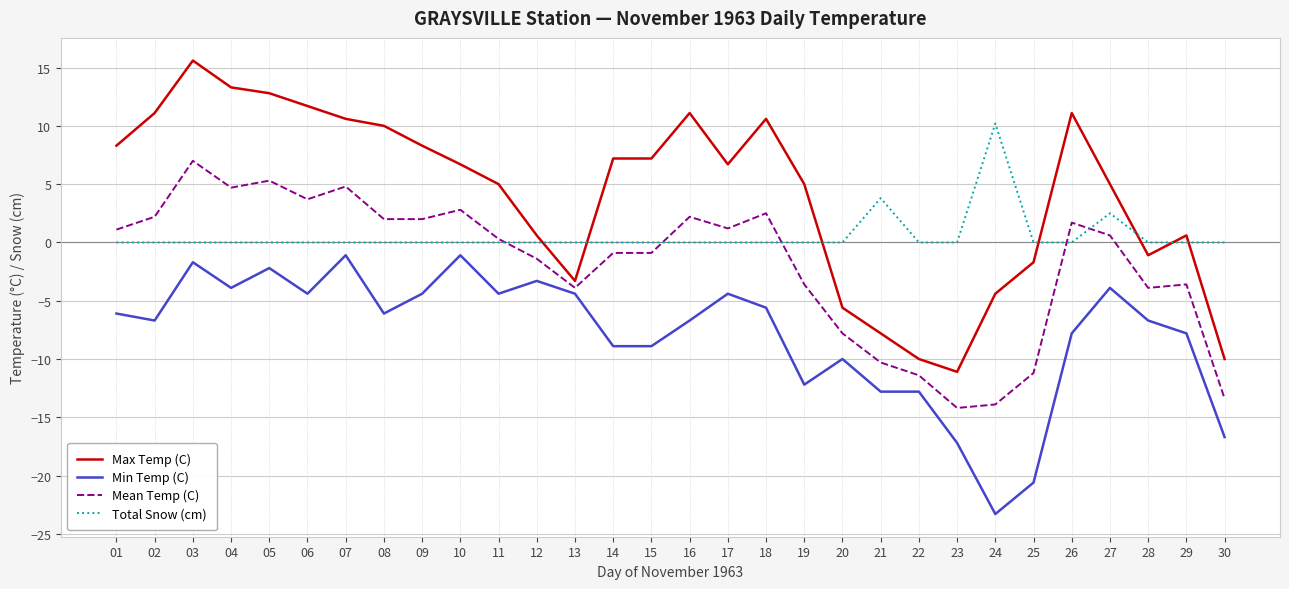

What are all the series names shown in the legend?

Max Temp (C), Min Temp (C), Mean Temp (C), Total Snow (cm)